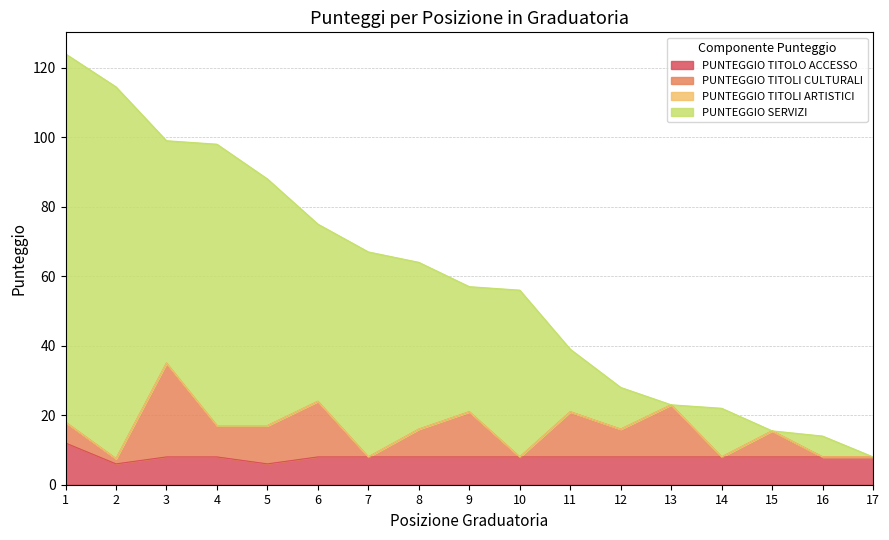

True or false: PUNTEGGIO TITOLO ACCESSO and PUNTEGGIO TITOLI CULTURALI cross at least once.

False